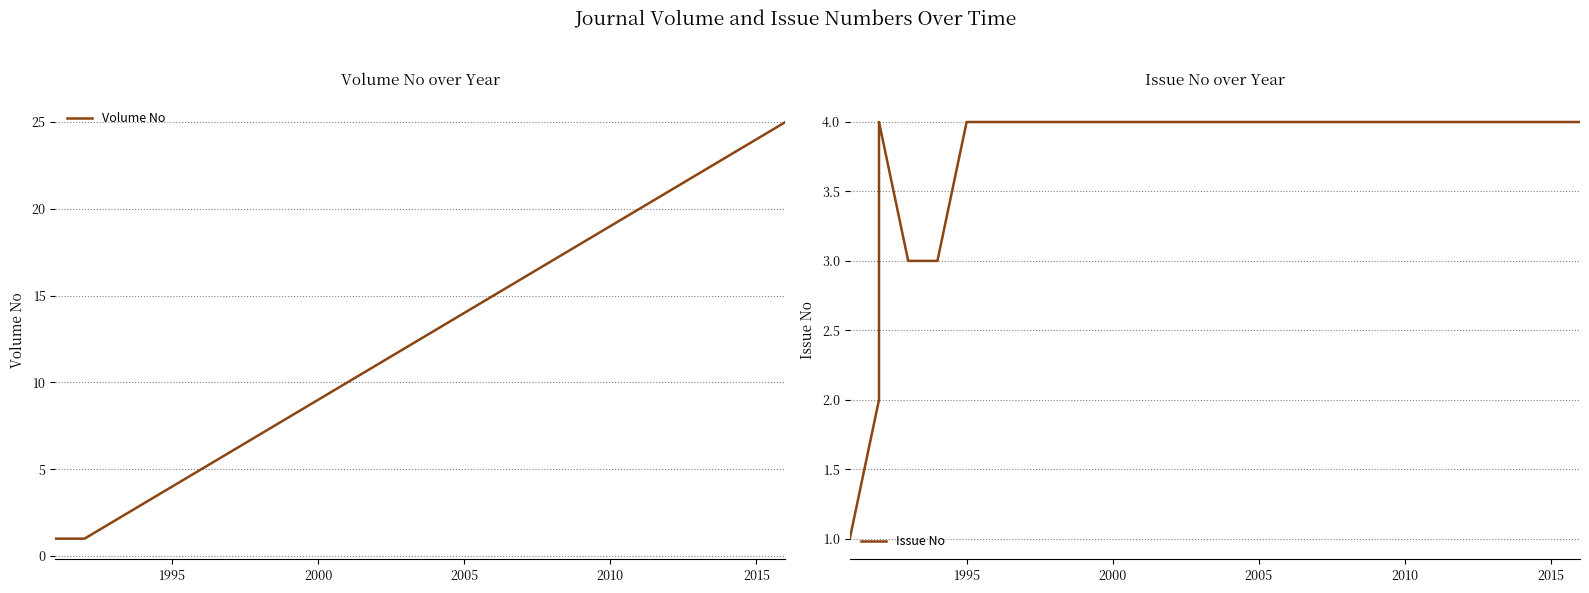

How many data points in Issue No are less than 4?

5